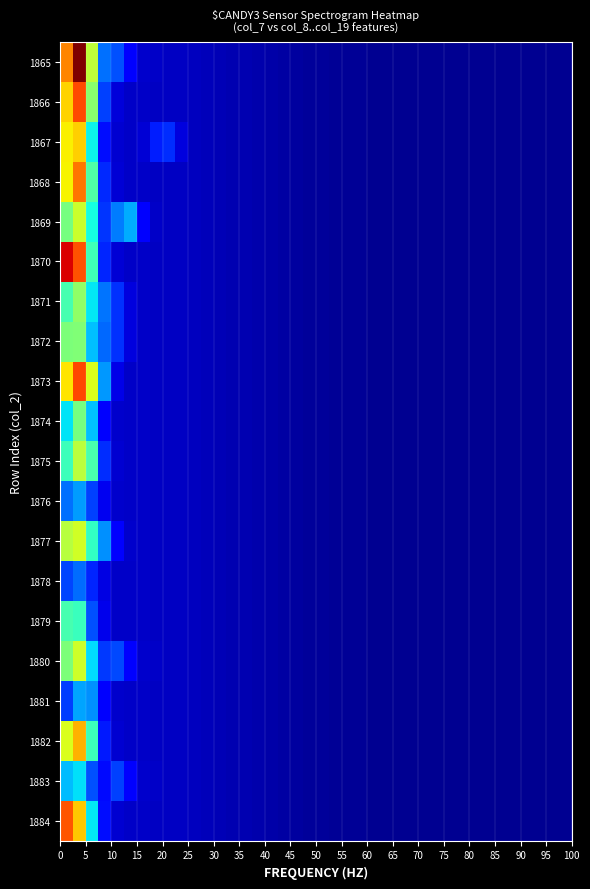

At how many categories does at least one series exceed 1?

3